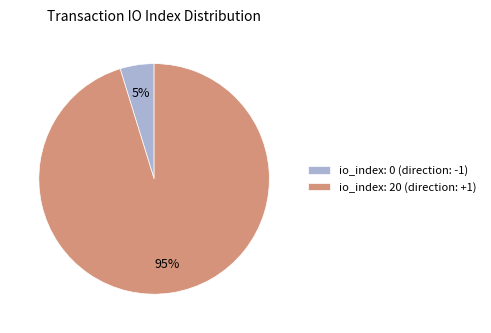

Is there any slice that represents more than half of the pie?

Yes